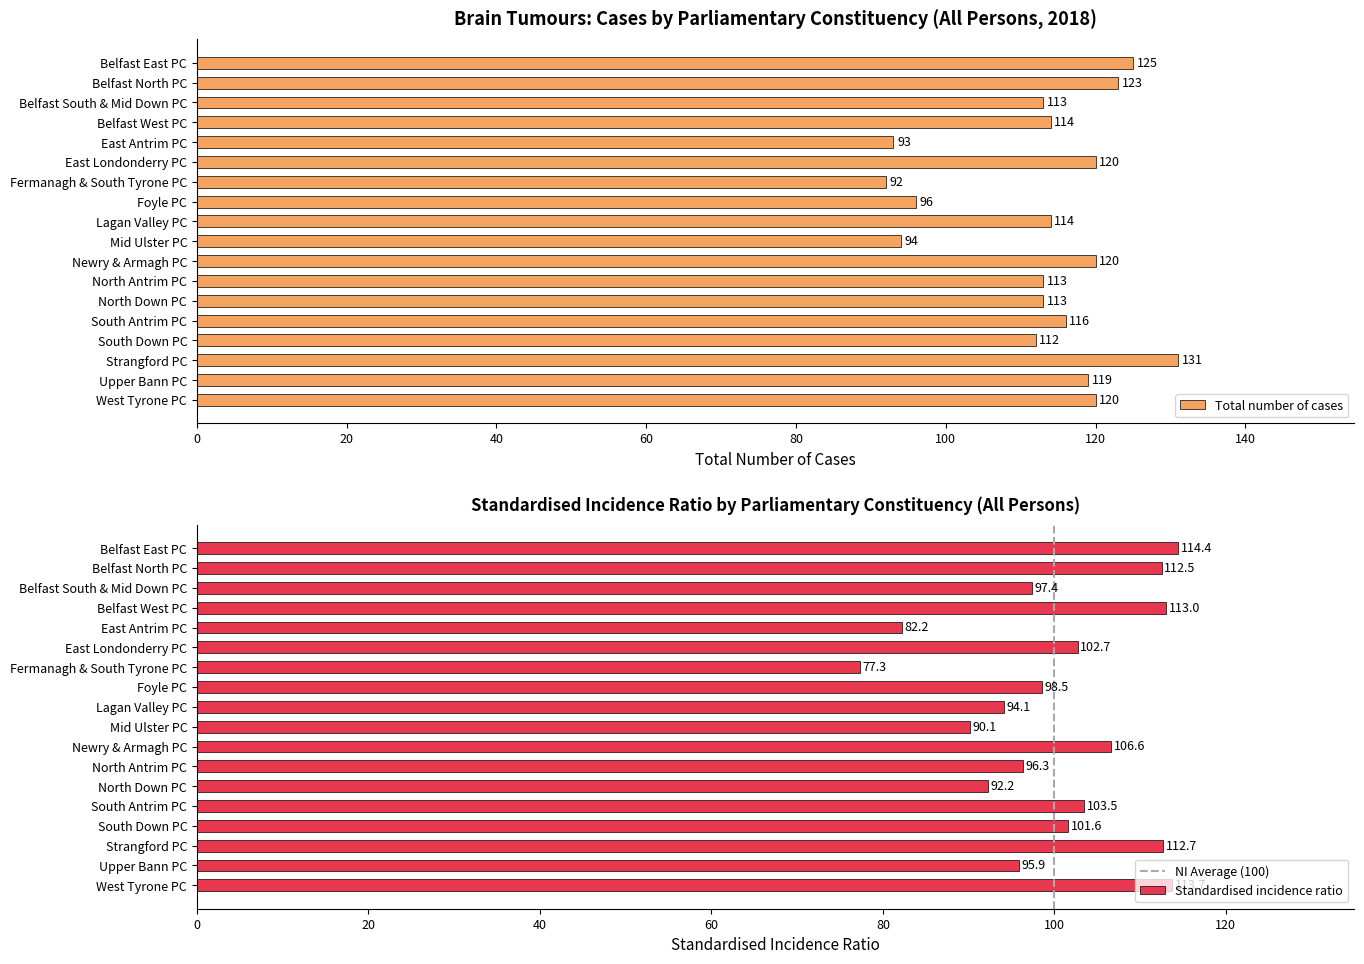

Where is Total number of cases nearest to the value 111?

South Down PC